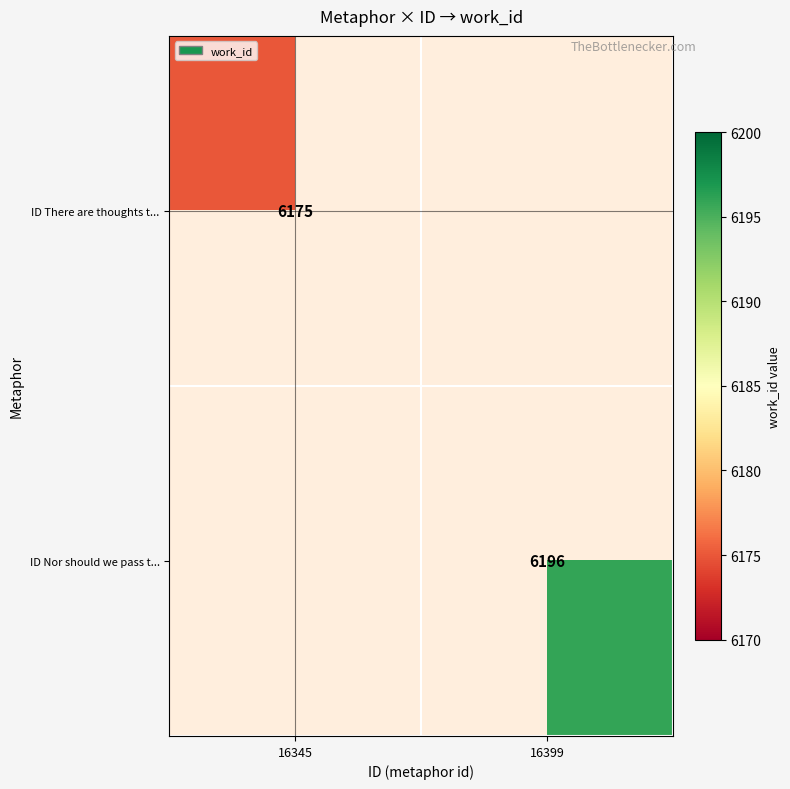

Which label corresponds to the largest value in the chart?

16399